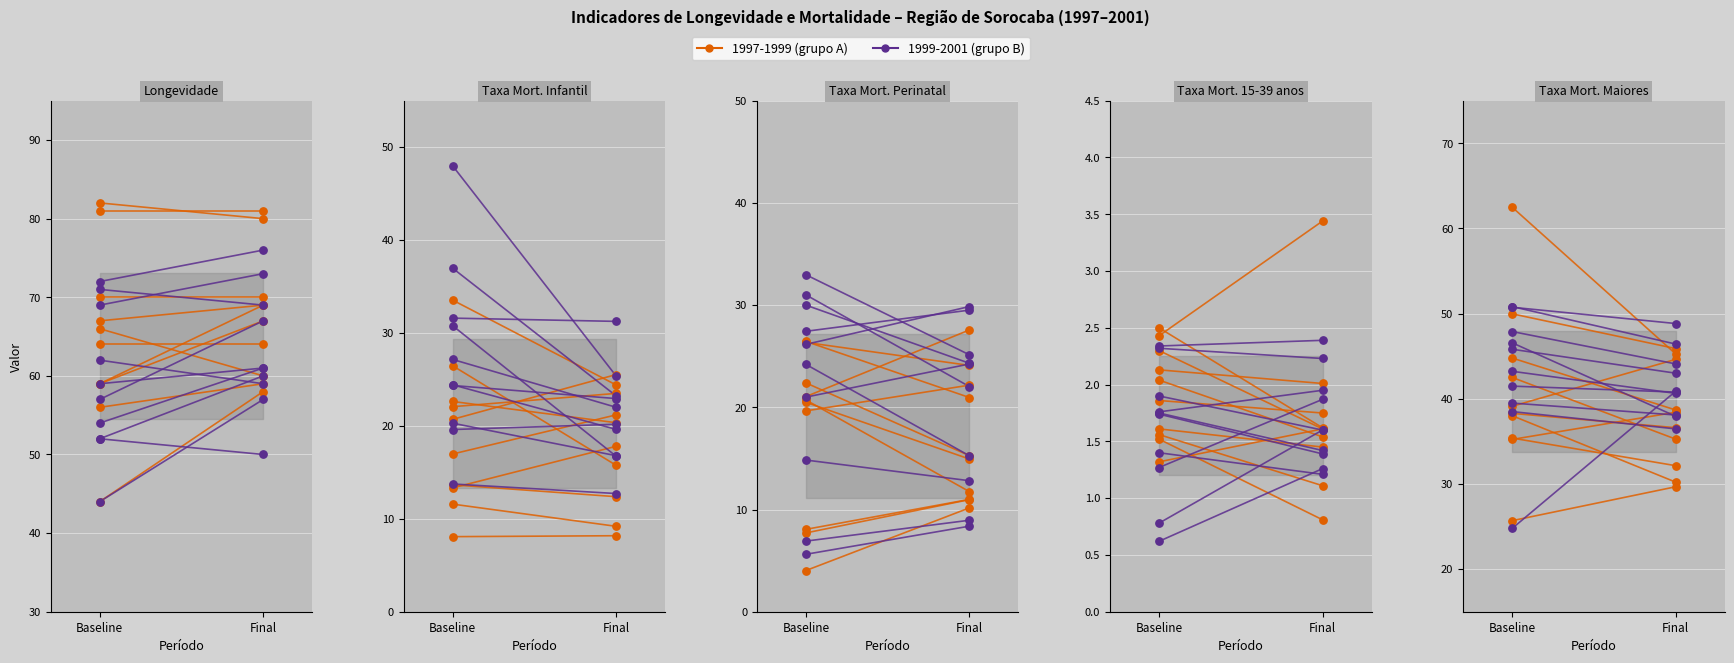

What is the total value across all series at Final?

93.5